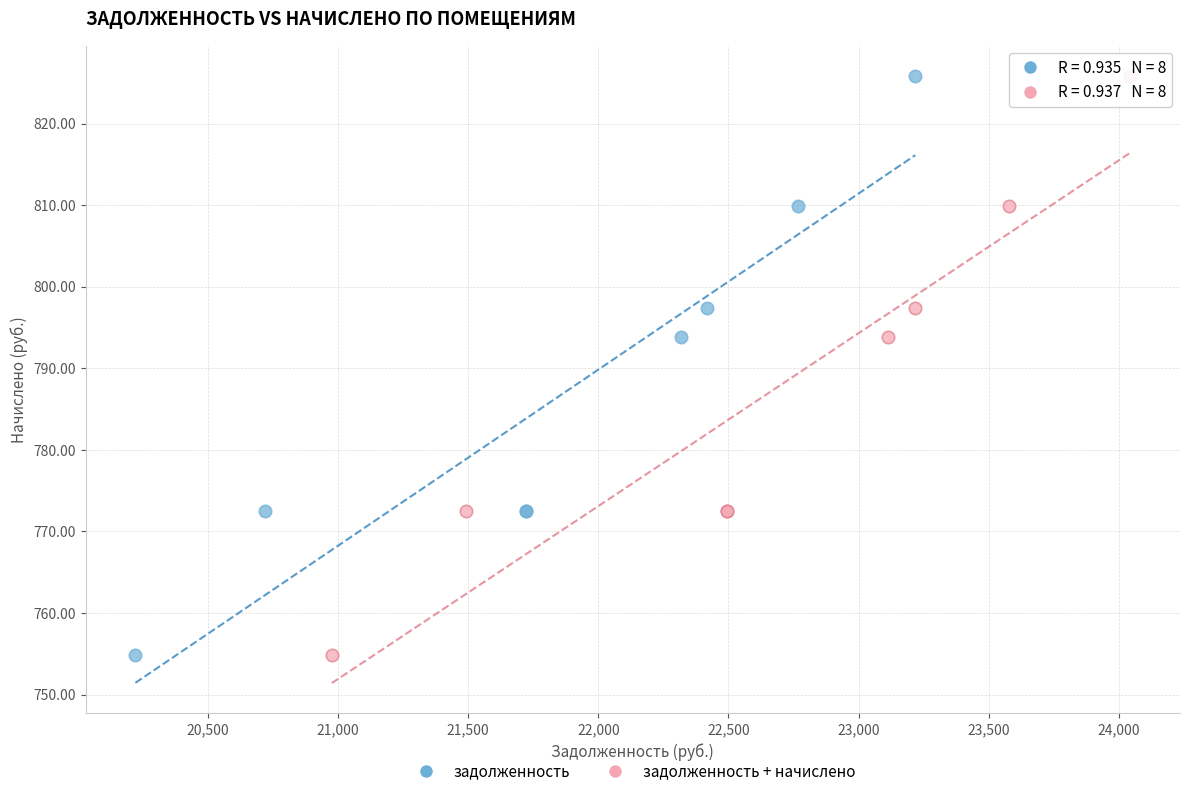

What are all the series names shown in the legend?

задолженность, задолженность + начислено